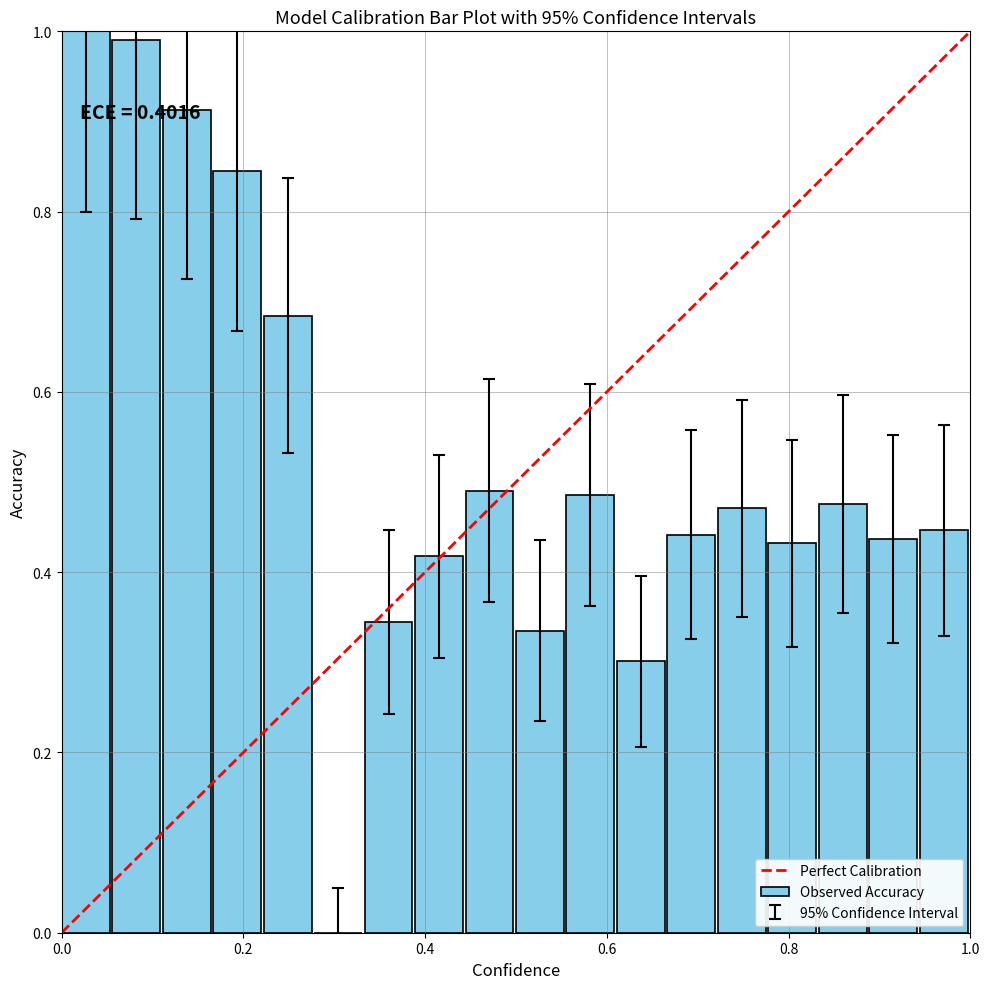

What is the greatest value displayed?

1.0